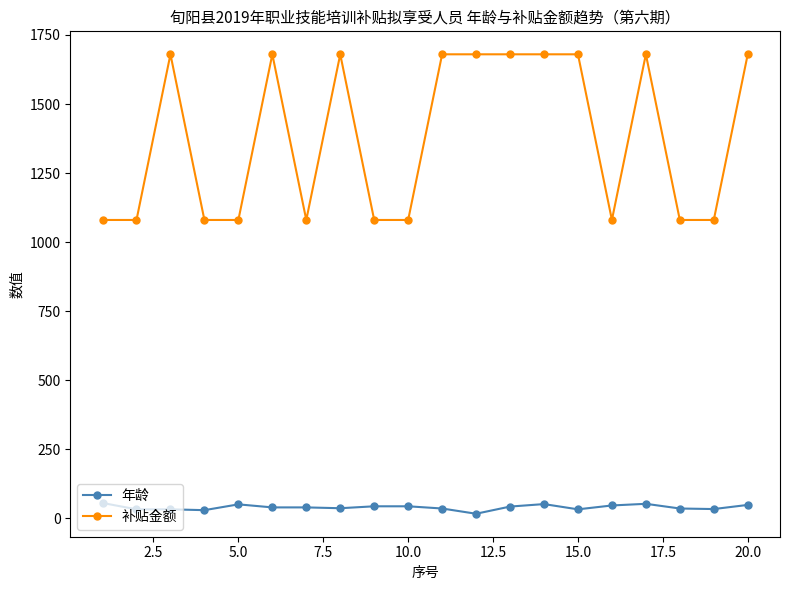

True or false: 年龄 has more than 0 points higher than both neighbors.

True